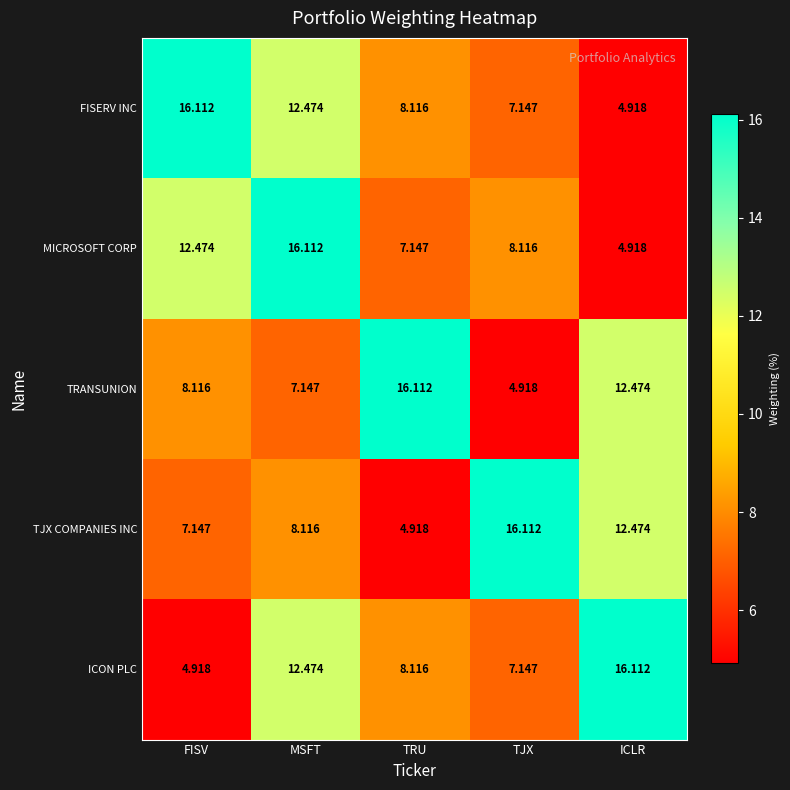

Which category has the highest value in the ICON PLC series?

ICLR